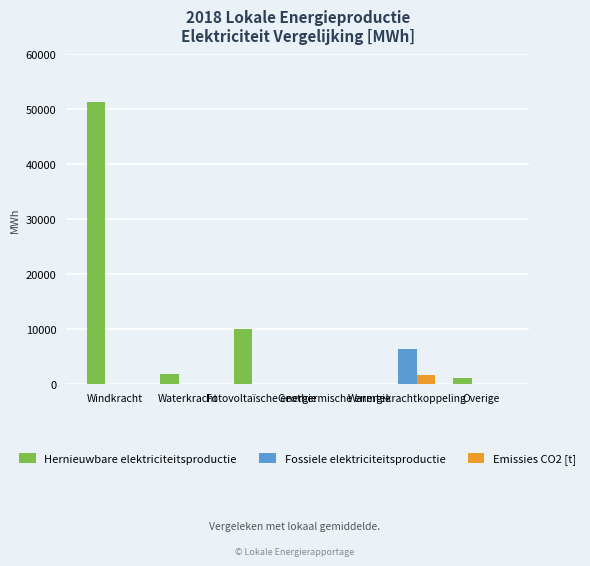

What is the sum of all Hernieuwbare elektriciteitsproductie values?

64111.7